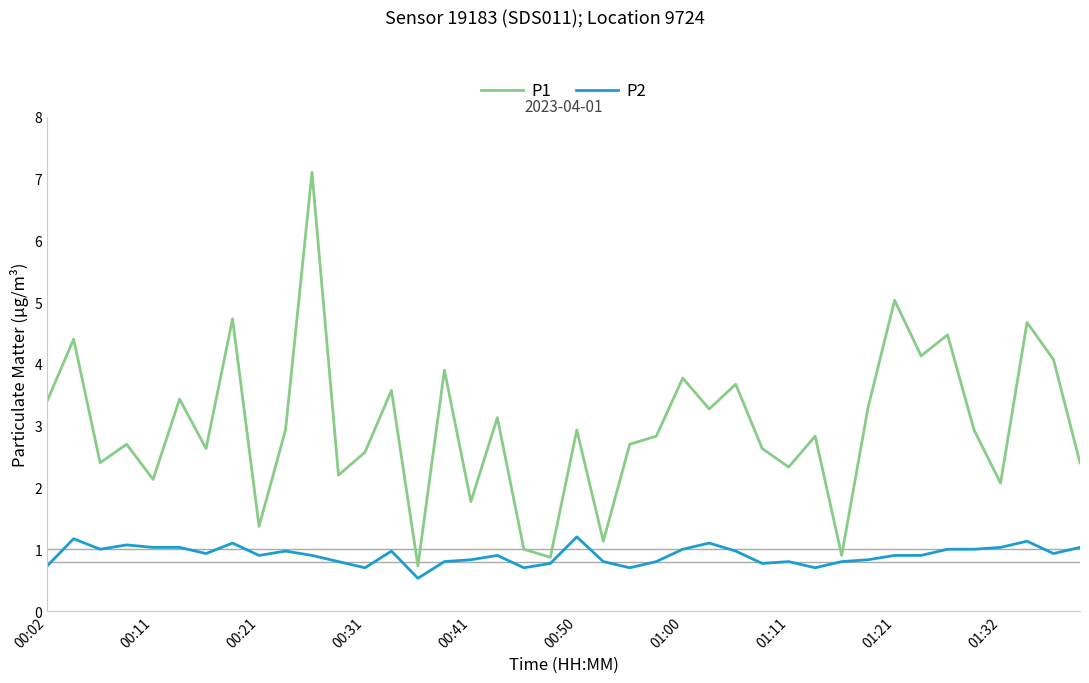

What are all the series names shown in the legend?

P1, P2